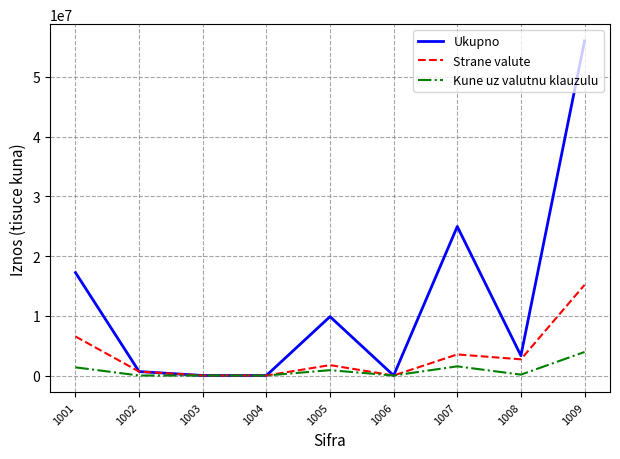

The Ukupno series shows 17233316 at 1001. True or false?

True